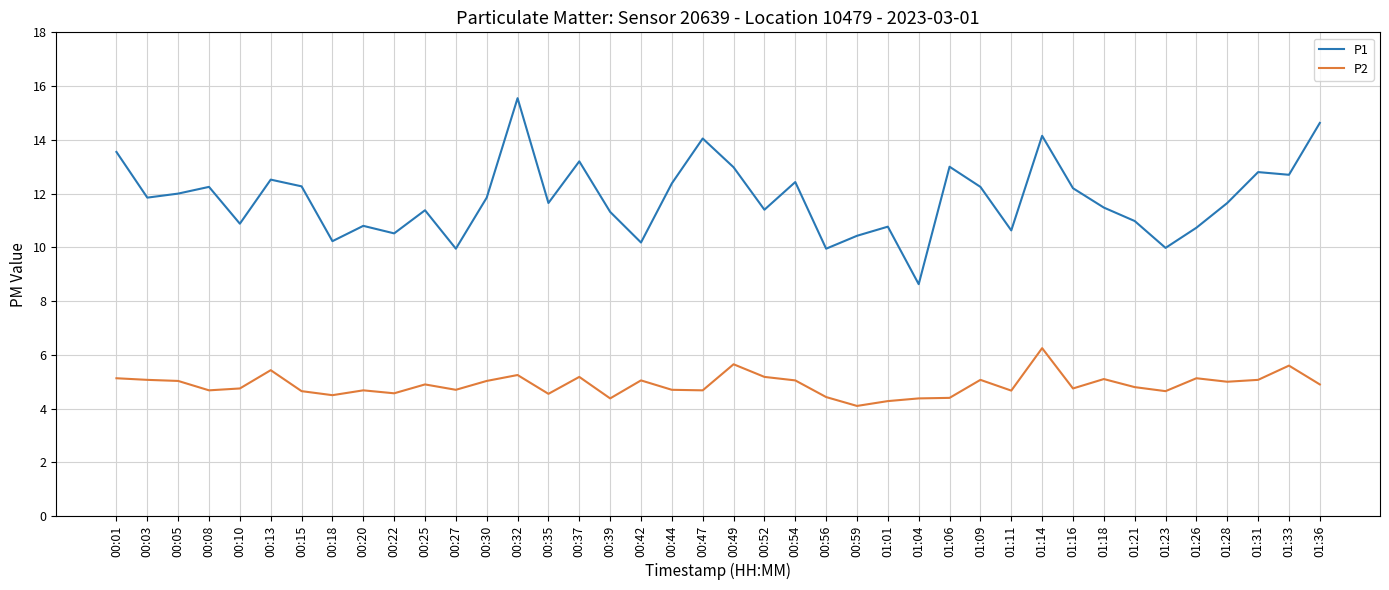

True or false: P2 and P1 intersect in this chart.

False